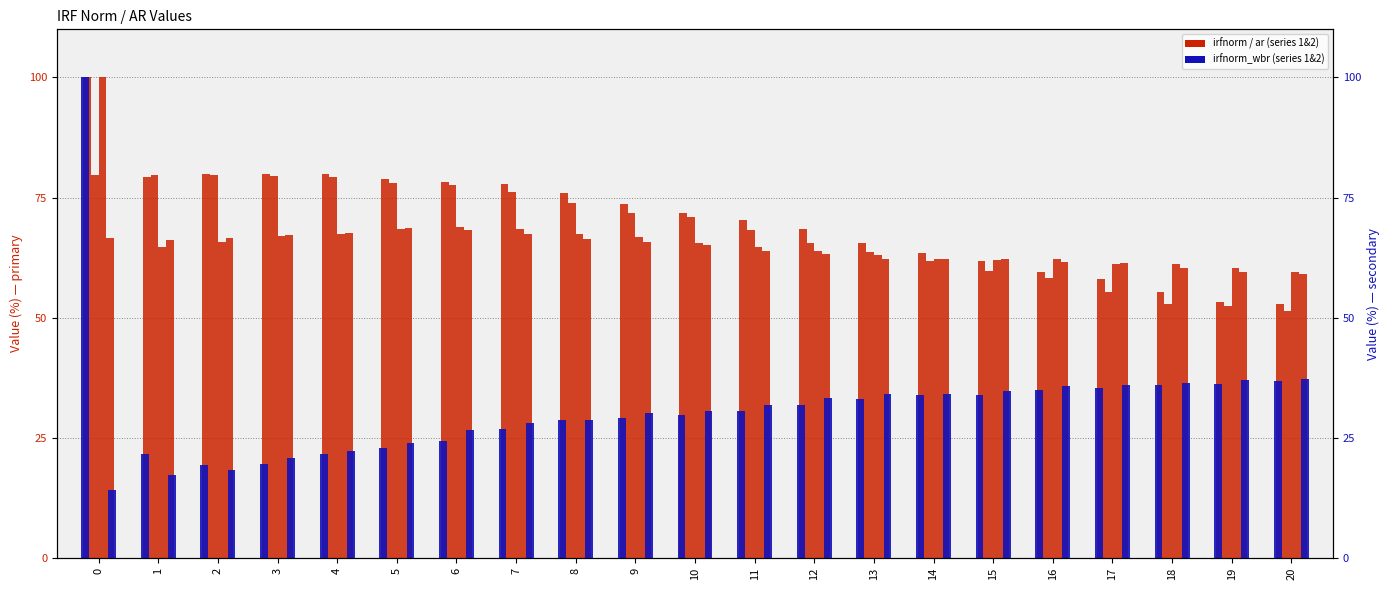

How many data points in irfnorm_mbb1 are above 71?

11